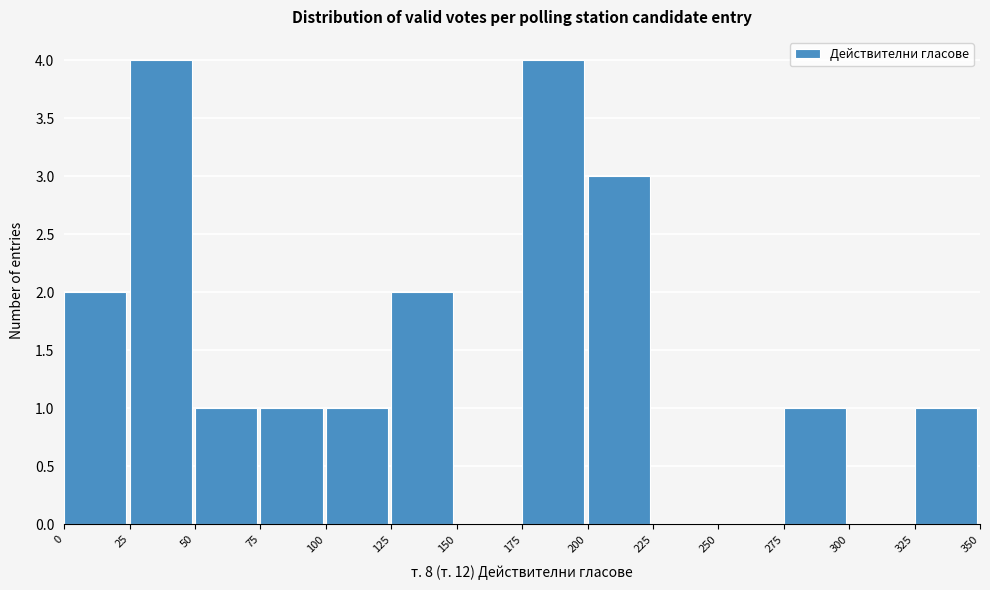

How tall is the bar that spans 75 to 100 on the x-axis? The values are not printed on the chart, so give them approximately, as read against the axis.

1